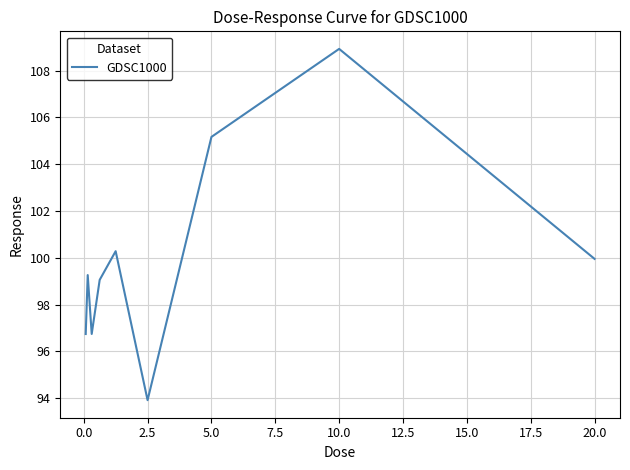

What is the maximum value shown in the chart?

108.9